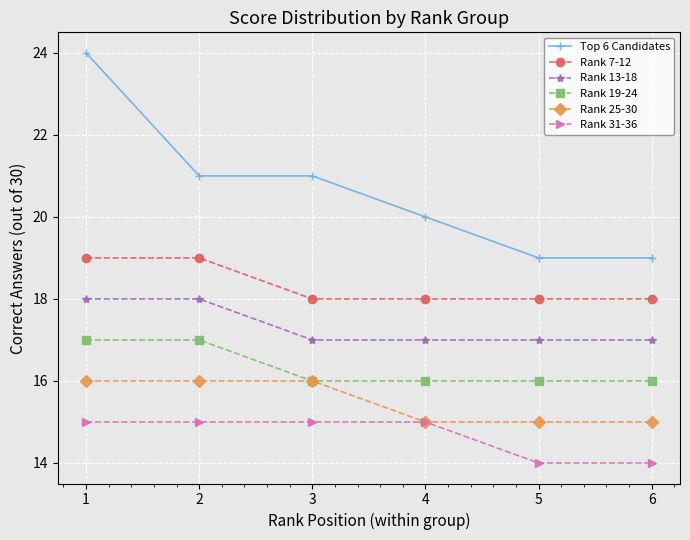

Reading left to right, extract all data points from this chart.

Top 6 Candidates: 1=24	2=21	3=21	4=20	5=19	6=19
Rank 7-12: 1=19	2=19	3=18	4=18	5=18	6=18
Rank 13-18: 1=18	2=18	3=17	4=17	5=17	6=17
Rank 19-24: 1=17	2=17	3=16	4=16	5=16	6=16
Rank 25-30: 1=16	2=16	3=16	4=15	5=15	6=15
Rank 31-36: 1=15	2=15	3=15	4=15	5=14	6=14